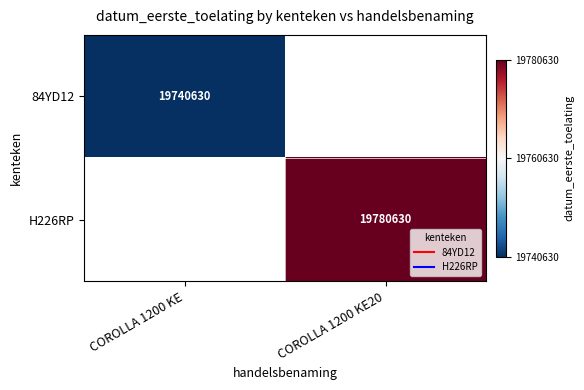

Which has a higher value, COROLLA 1200 KE or COROLLA 1200 KE20?

COROLLA 1200 KE20